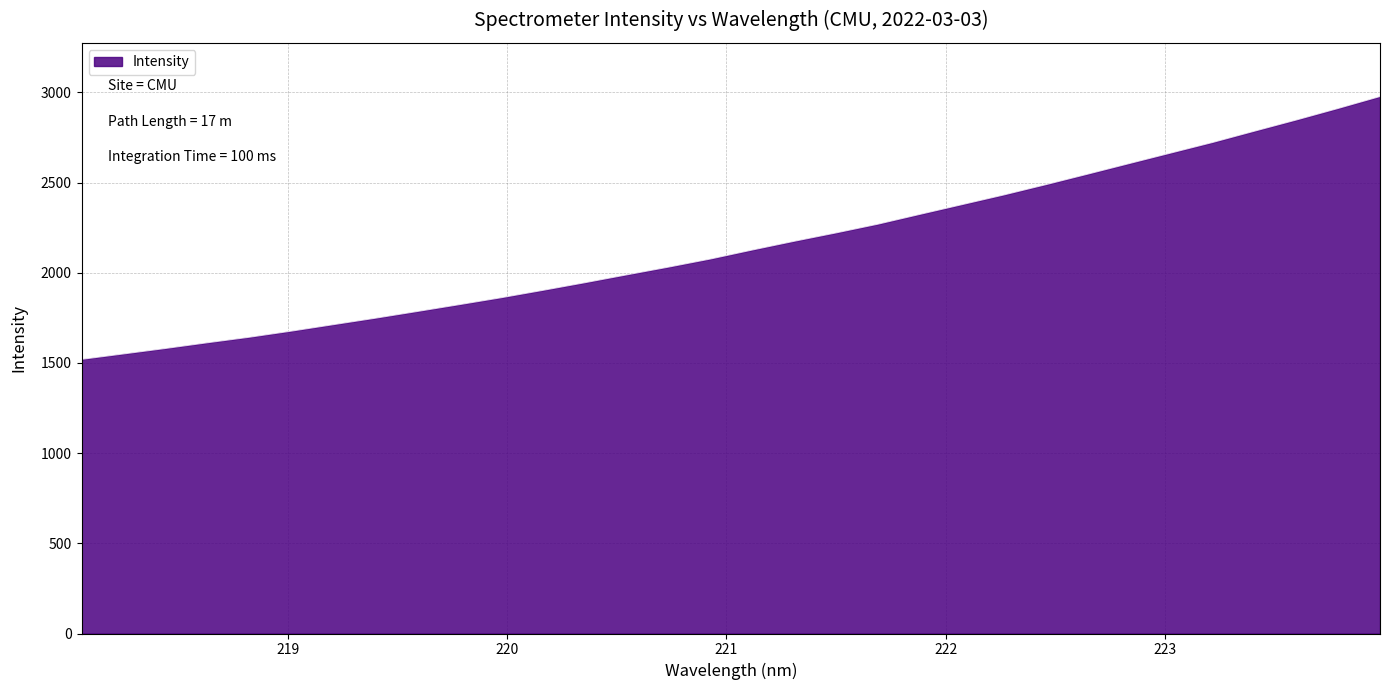

Reading left to right, what are all the values shown in this chart?

1520.2	1550.2	1580.5	1612.2	1642.8	1676.5	1712.4	1748.1	1785.3	1823.1	1861.5	1902.6	1944.8	1988.5	2031.5	2076.4	2126.3	2174.7	2221.2	2269.6	2323.8	2377.5	2431.2	2488.0	2546.3	2605.4	2664.2	2722.9	2785.5	2847.4	2911.5	2977.6